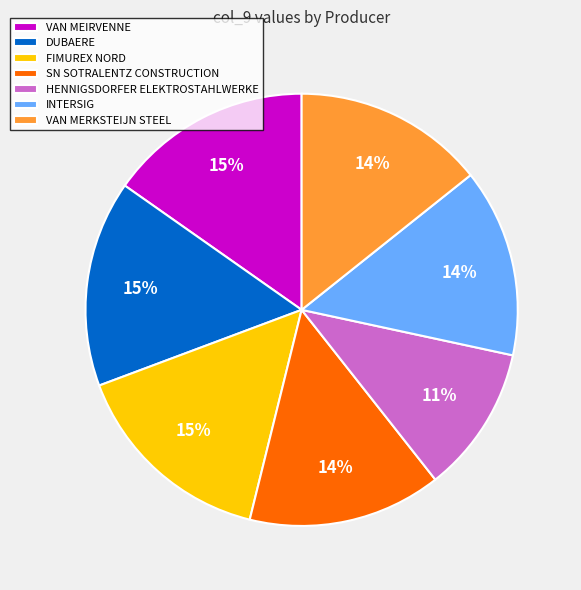

Do VAN MEIRVENNE and HENNIGSDORFER ELEKTROSTAHLWERKE together represent more than half of the pie?

No